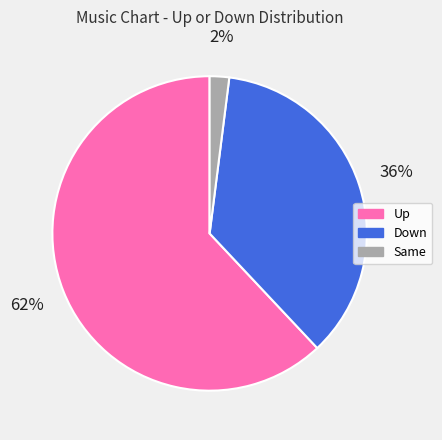

Is there any slice that represents more than half of the pie?

Yes